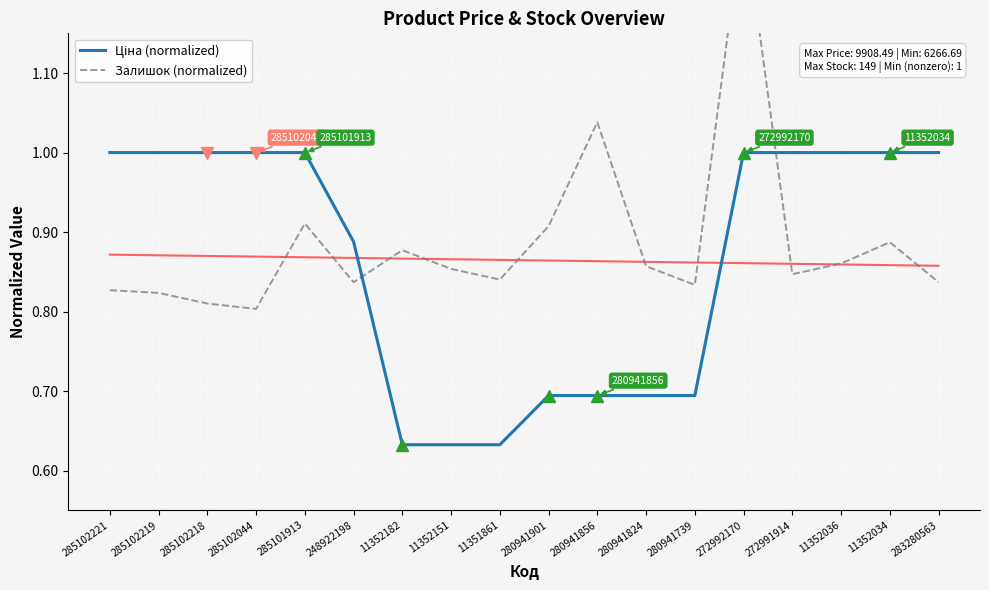

What is the total value across all series at 280941901?

1.6